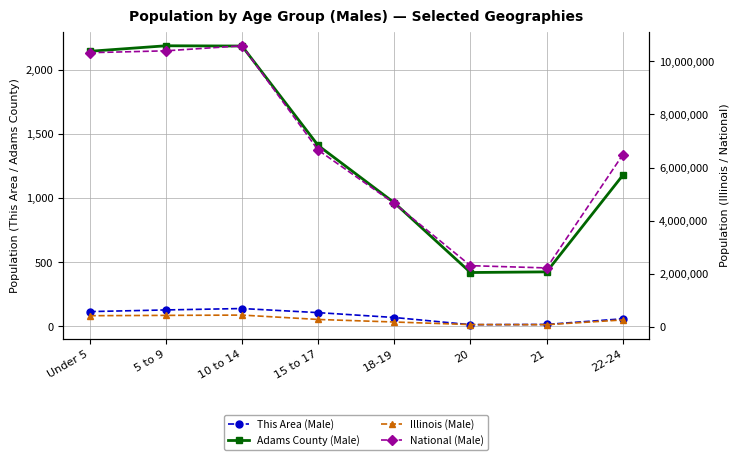

How many values in the This Area (Male) series are below 107?

4